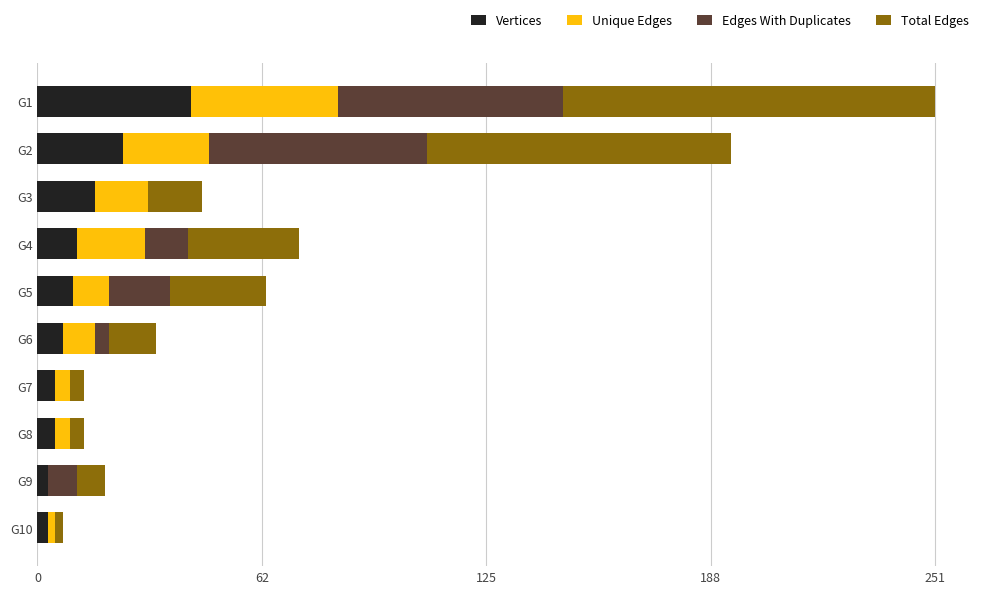

What is the sum of all Vertices values?

127